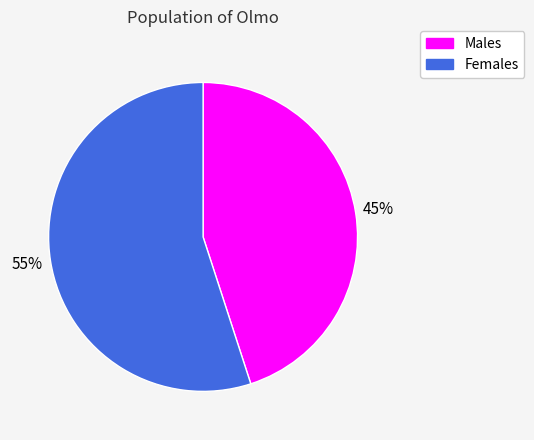

To the nearest percent, what is the difference between the largest and smallest slice percentages?

10%